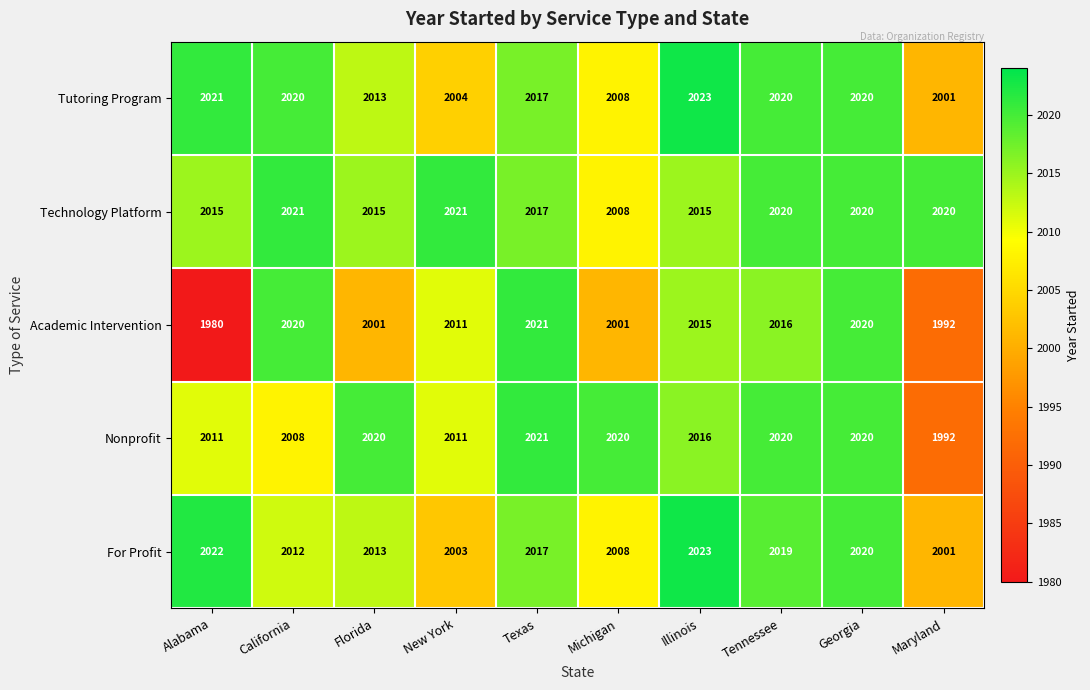

Rank the series at Alabama from highest to lowest value.

For Profit, Tutoring Program, Technology Platform, Nonprofit, Academic Intervention